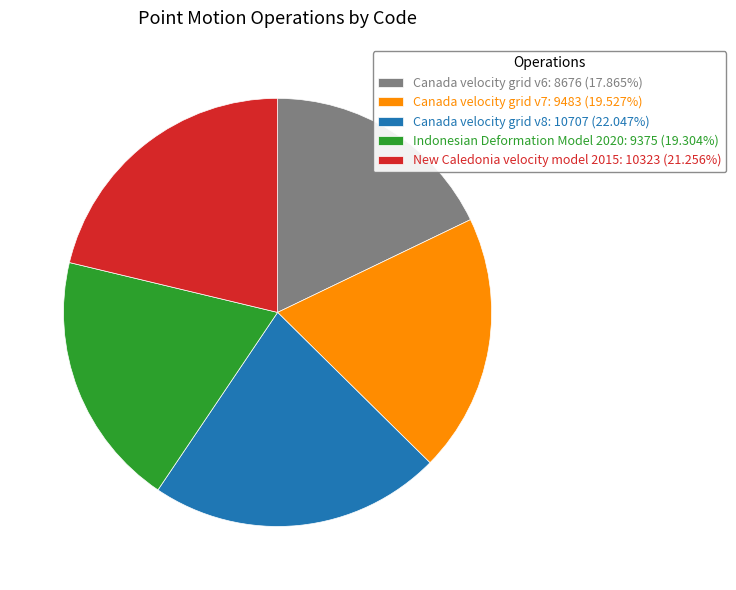

Which slice is the largest?

Canada velocity grid v8